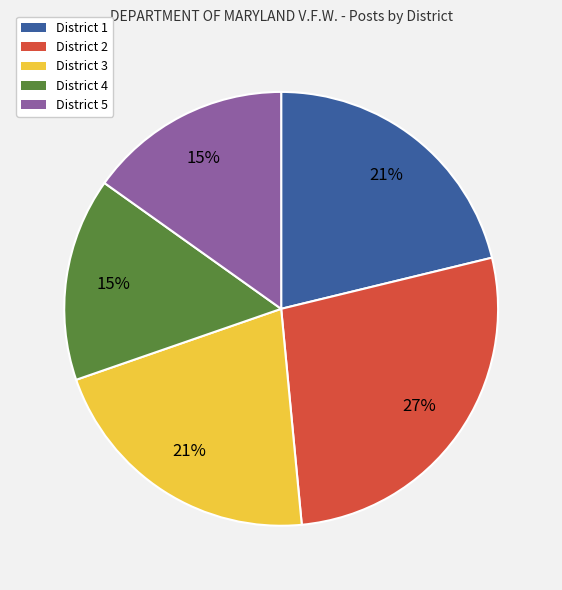

How many slices are in this pie chart?

5